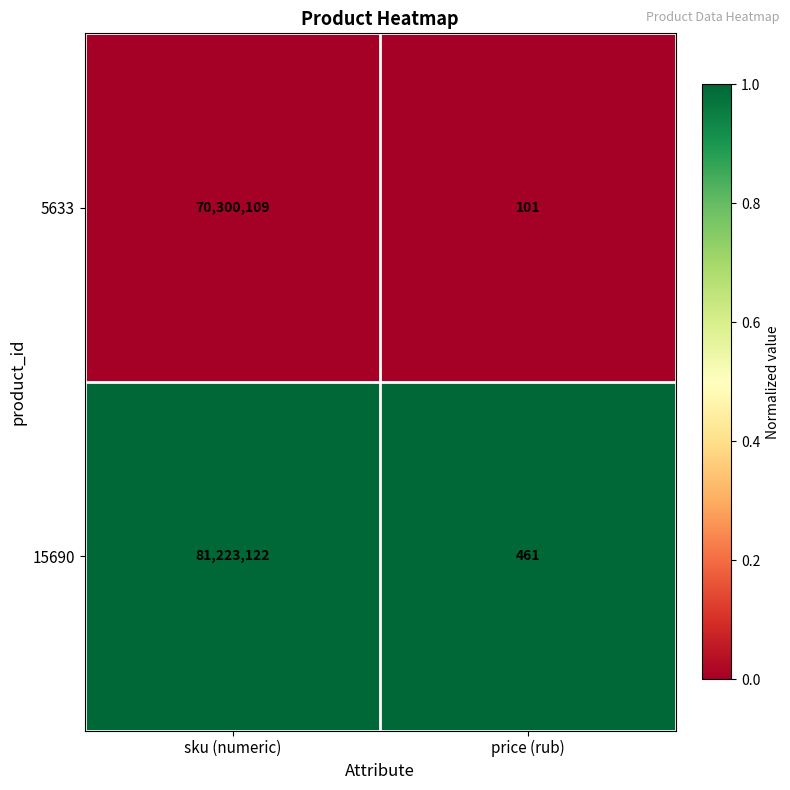

Which series has the widest spread of values?

15690